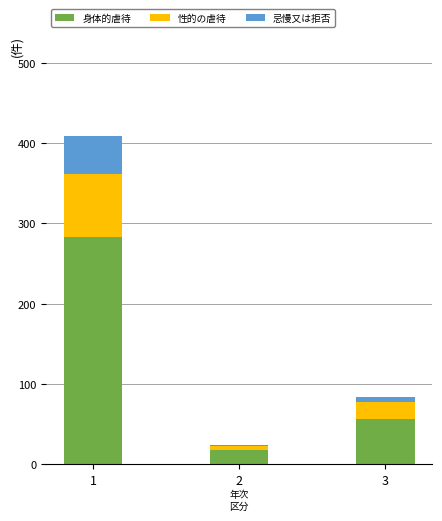

What is the sum of all 身体的虐待 values?

357.1